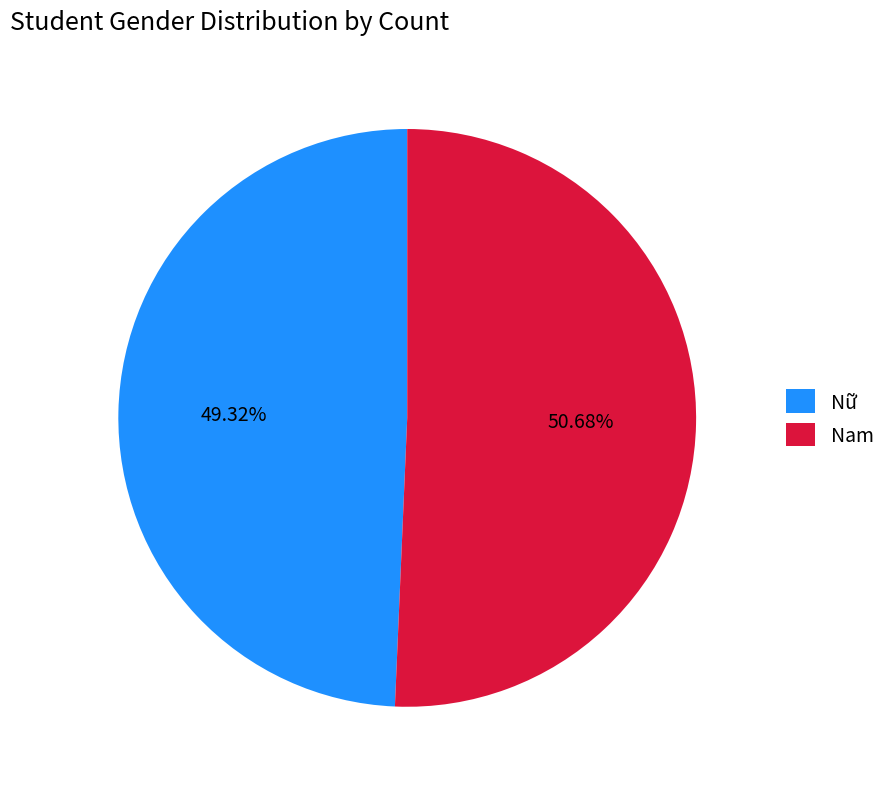

What is the largest slice in the pie chart?

Nam